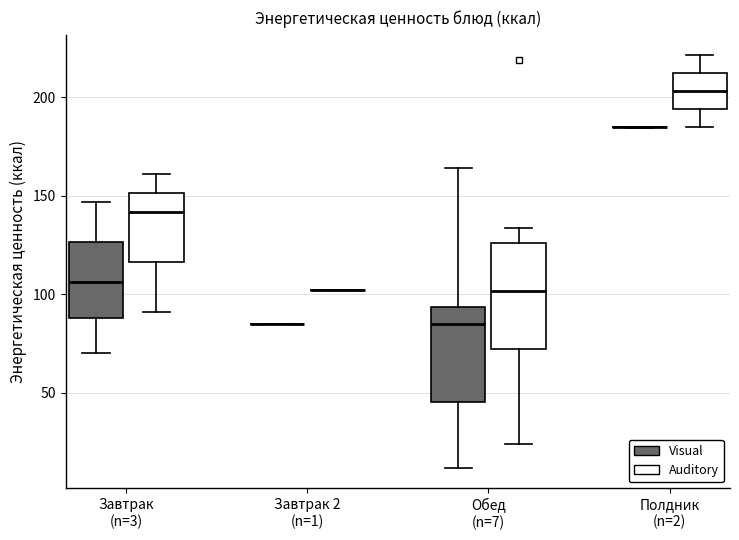

Reading left to right, read every box against the y-axis: the position of its median line, the range the box covers, and the ends of its whiskers. The values are not printed on the chart, so give them approximately, as read against the axis.

Завтрак (n=3) (Visual): median 105, box 90 to 125, whiskers 70 to 145
Завтрак (n=3) (Auditory): median 140, box 115 to 150, whiskers 90 to 160
Завтрак 2 (n=1) (Visual): box collapsed to a line at 85, whiskers 85 to 85
Завтрак 2 (n=1) (Auditory): box collapsed to a line at 100, whiskers 100 to 100
Обед (n=7) (Visual): median 85, box 45 to 95, whiskers 10 to 165
Обед (n=7) (Auditory): median 100, box 70 to 125, whiskers 25 to 135
Полдник (n=2) (Visual): box collapsed to a line at 185, whiskers 185 to 185
Полдник (n=2) (Auditory): median 205, box 195 to 210, whiskers 185 to 220